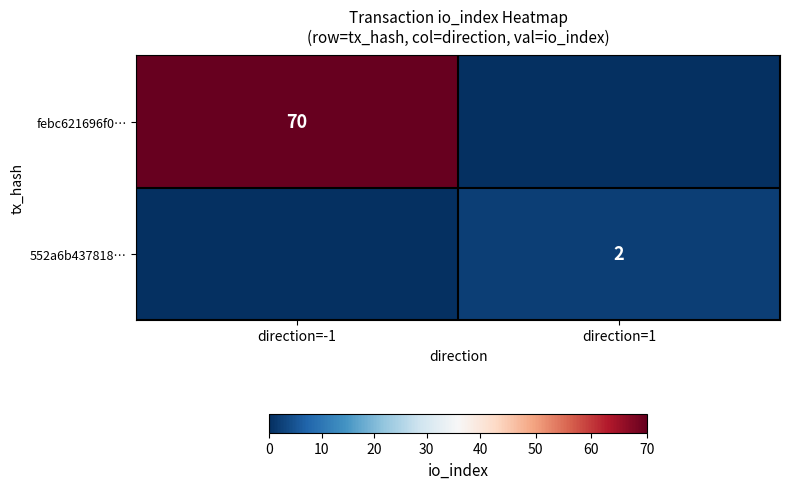

What is the total value across all series at direction=-1?

70